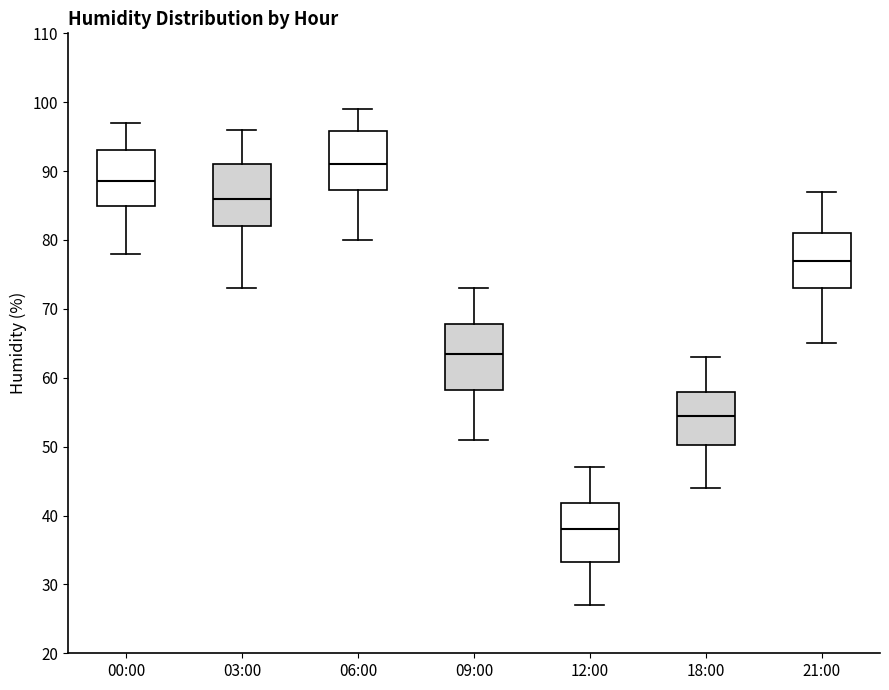

Where is the upper edge of the box for 06:00 on the y-axis? The values are not printed on the chart, so give them approximately, as read against the axis.

96